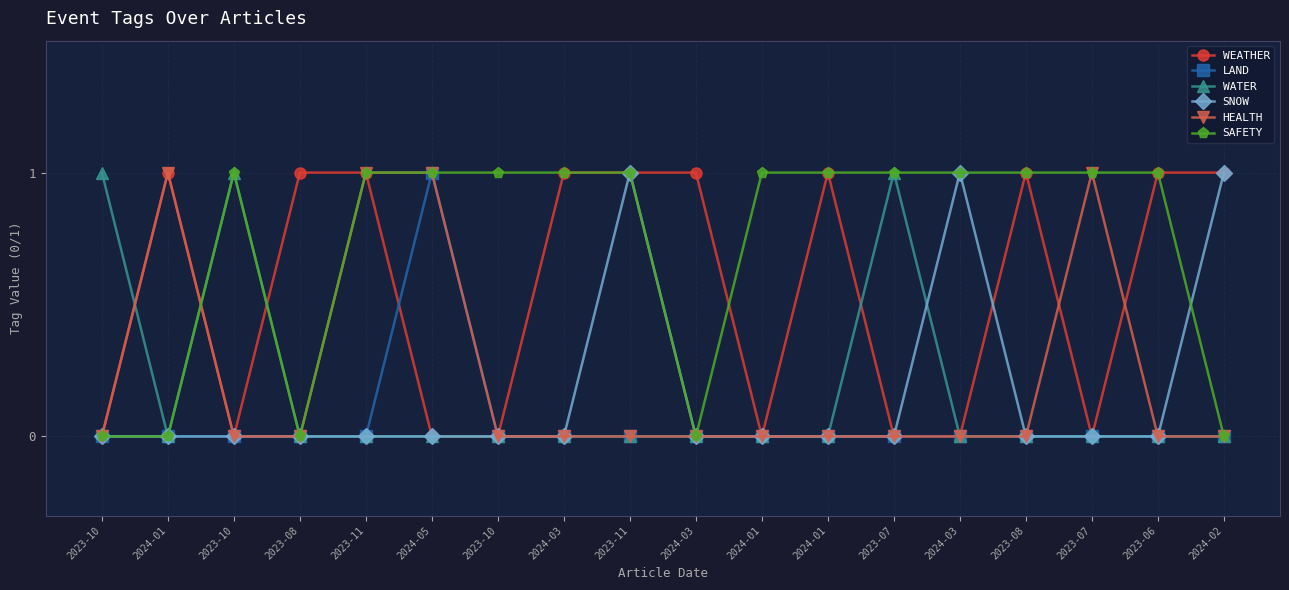

Which label corresponds to the smallest value in the chart?

2023-10